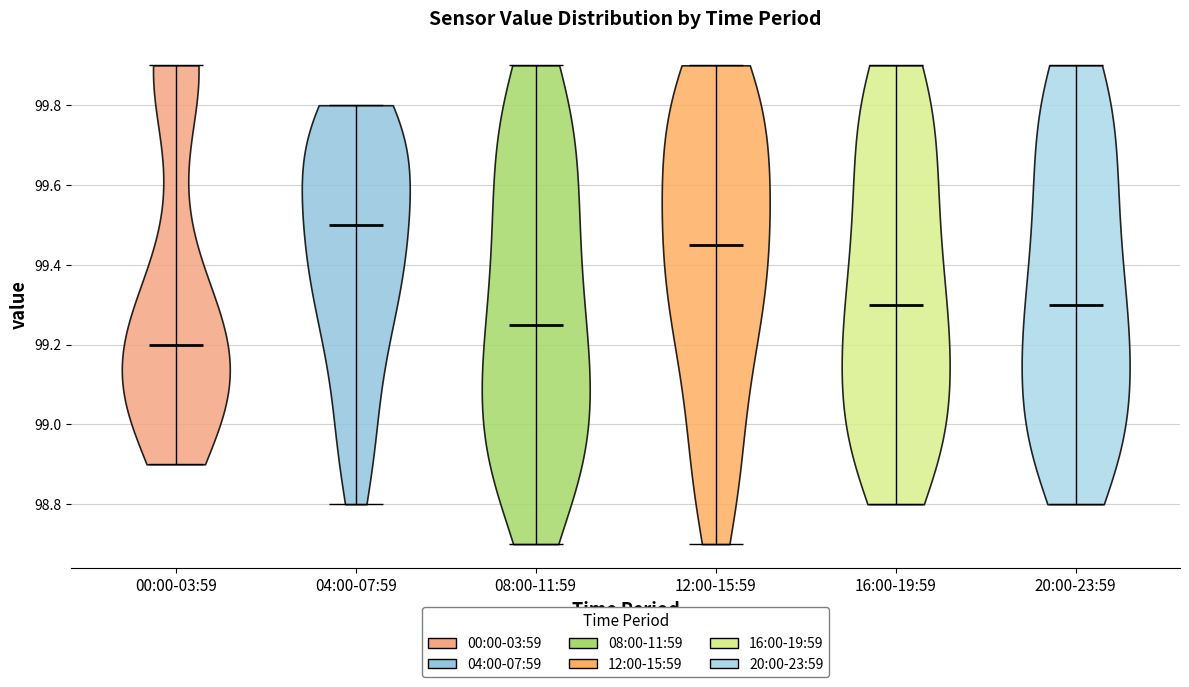

Reading left to right, read every violin against the y-axis: where its median line is, and the lowest and highest points it reaches. The values are not printed on the chart, so give them approximately, as read against the axis.

00:00-03:59: median line 99.20, lowest point 98.90, highest point 99.90
04:00-07:59: median line 99.50, lowest point 98.80, highest point 99.80
08:00-11:59: median line 99.26, lowest point 98.70, highest point 99.90
12:00-15:59: median line 99.46, lowest point 98.70, highest point 99.90
16:00-19:59: median line 99.30, lowest point 98.80, highest point 99.90
20:00-23:59: median line 99.30, lowest point 98.80, highest point 99.90